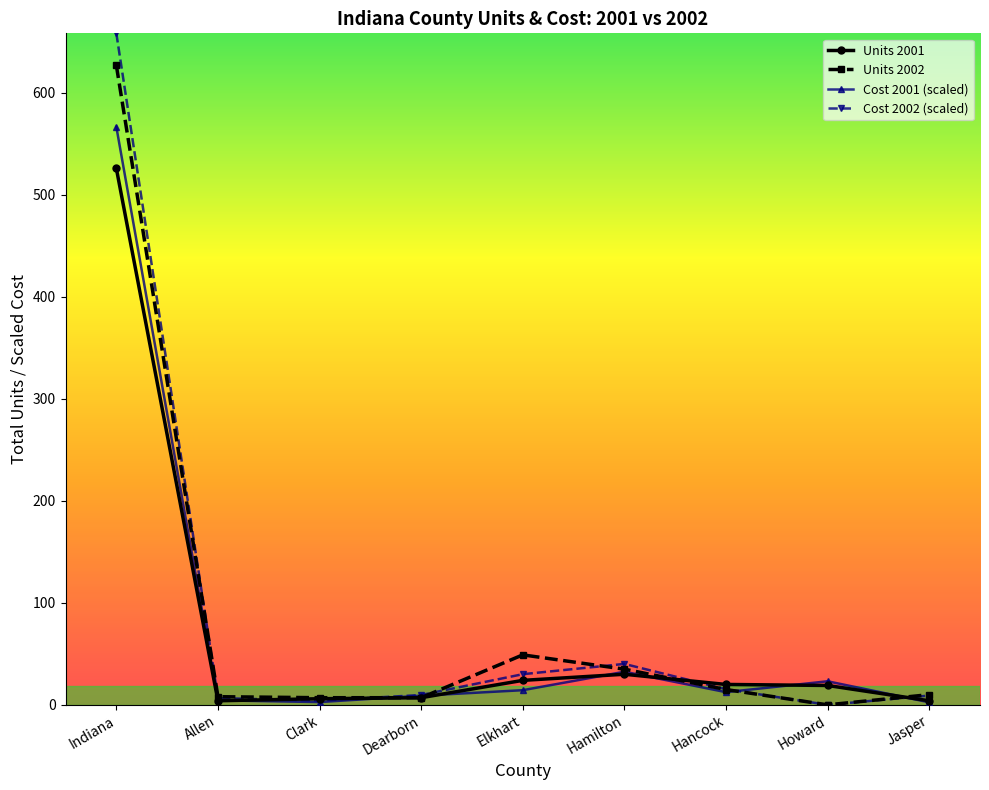

At which category does the chart reach its peak across all series?

Indiana